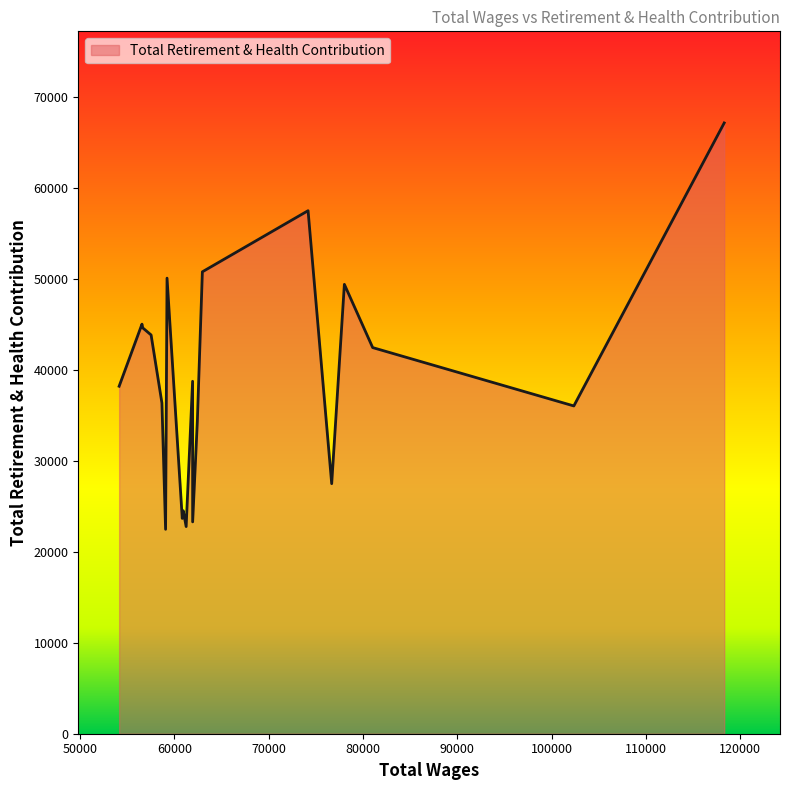

What is the smallest value displayed?

22468